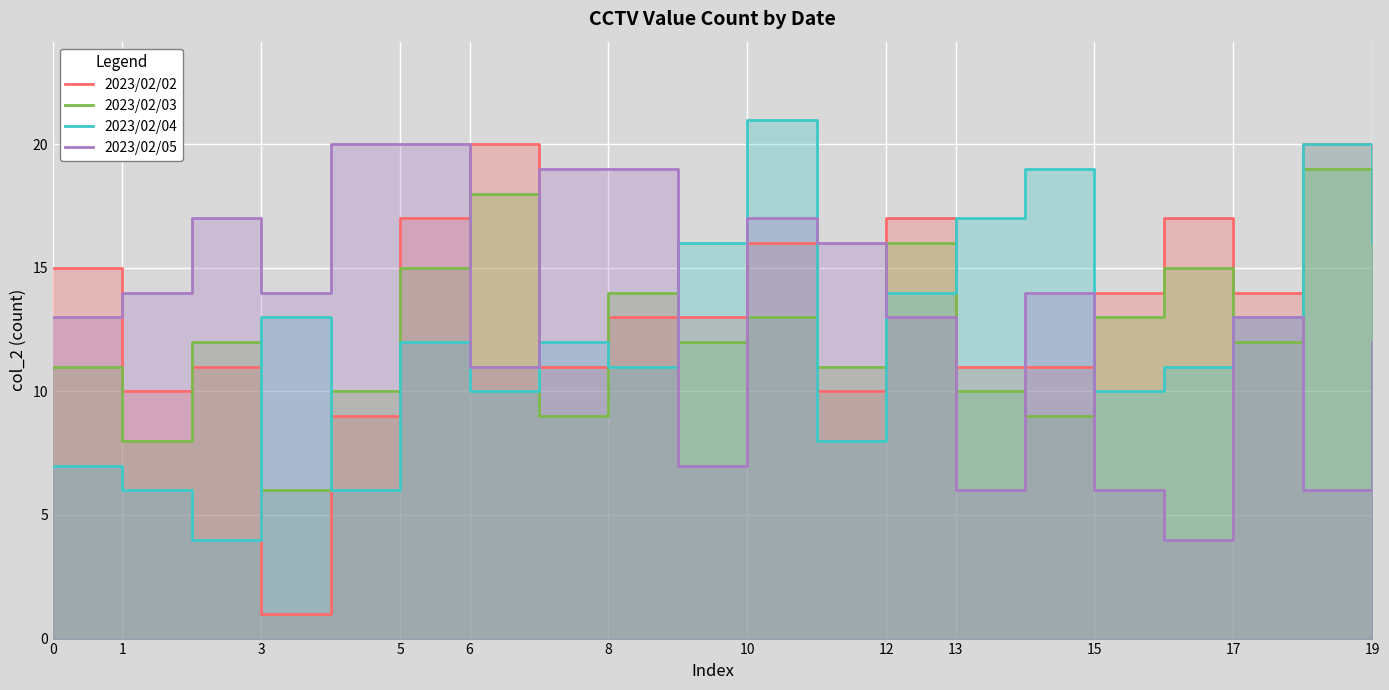

What is the label of the 14th point from the left?

13